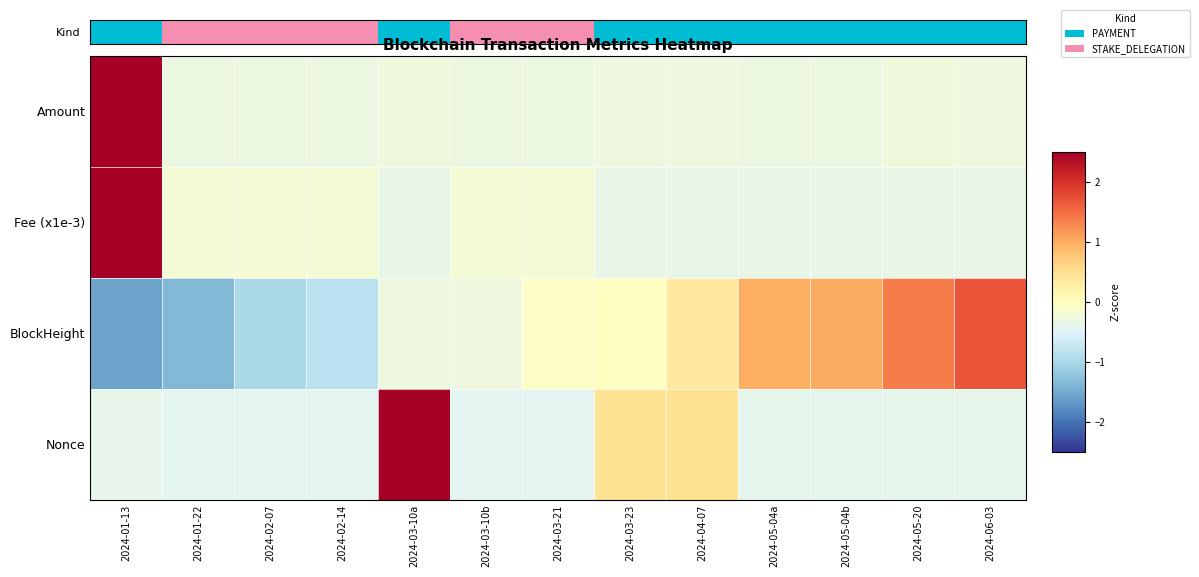

Which label corresponds to the smallest value in the chart?

2024-01-13